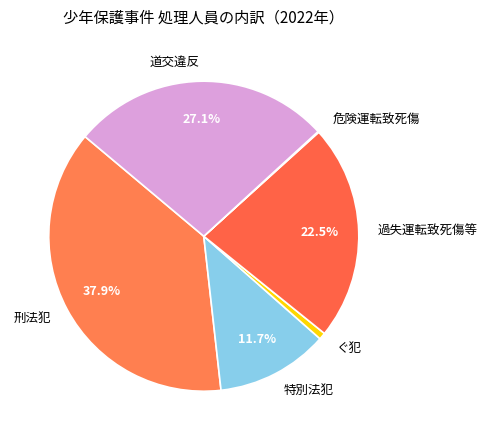

What percentage is the 道交違反 slice, to the nearest percent?

27%